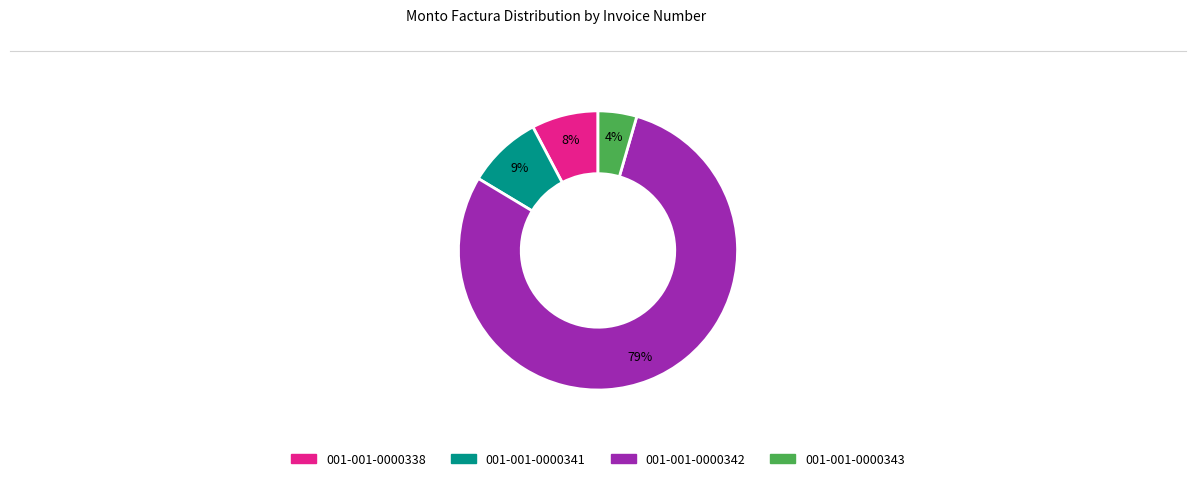

Which category has the smallest portion of the pie?

001-001-0000343